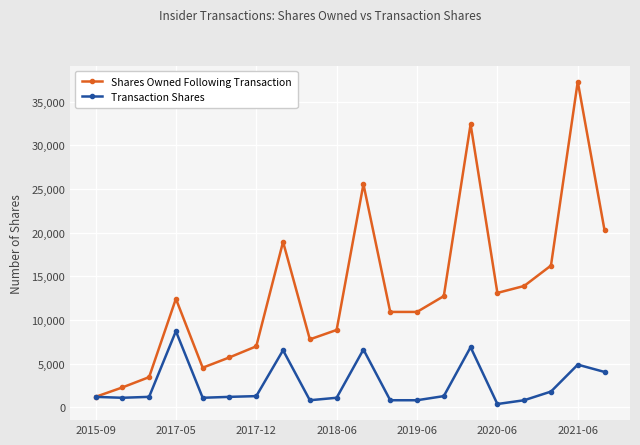

What is the difference between the second highest and second lowest values in the Shares Owned Following Transaction series?

30158